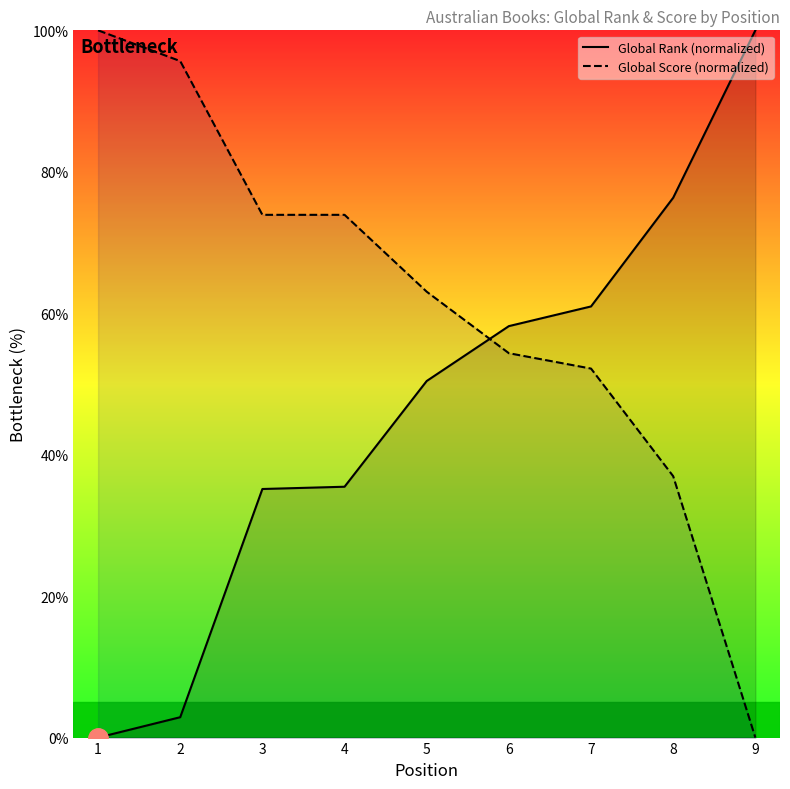

Which series changed the most between 1 and 3?

Global Rank (normalized)